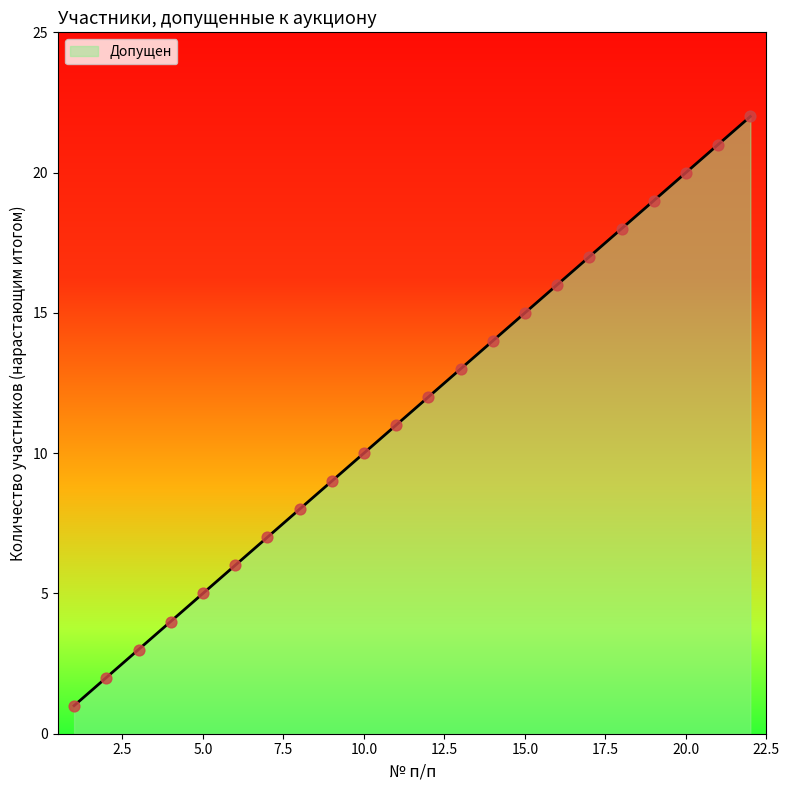

Between 19 and 12, which is larger?

19